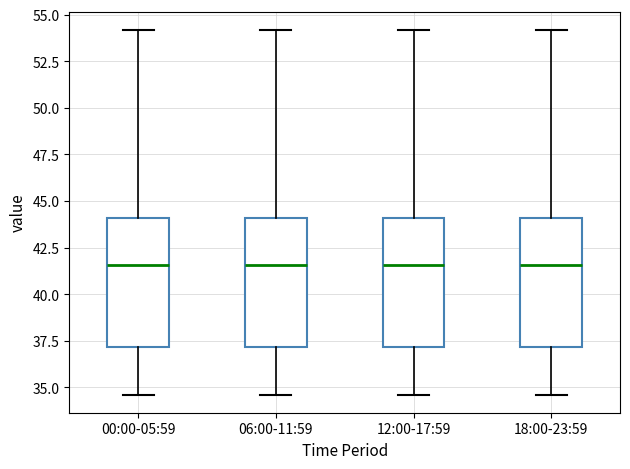

Reading left to right, read every box against the y-axis: the position of its median line, the range the box covers, and the ends of its whiskers. The values are not printed on the chart, so give them approximately, as read against the axis.

00:00-05:59: median 41.5, box 37.0 to 44.0, whiskers 34.5 to 54.0
06:00-11:59: median 41.5, box 37.0 to 44.0, whiskers 34.5 to 54.0
12:00-17:59: median 41.5, box 37.0 to 44.0, whiskers 34.5 to 54.0
18:00-23:59: median 41.5, box 37.0 to 44.0, whiskers 34.5 to 54.0